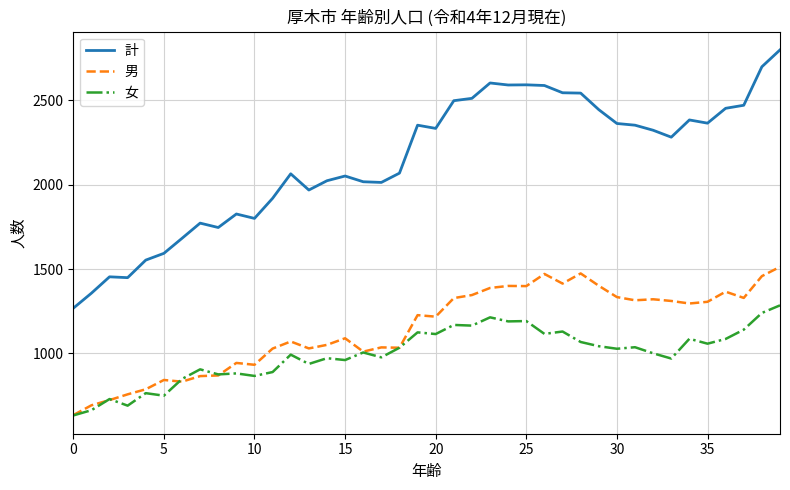

Rank the series by their maximum value, from lowest to highest.

女, 男, 計